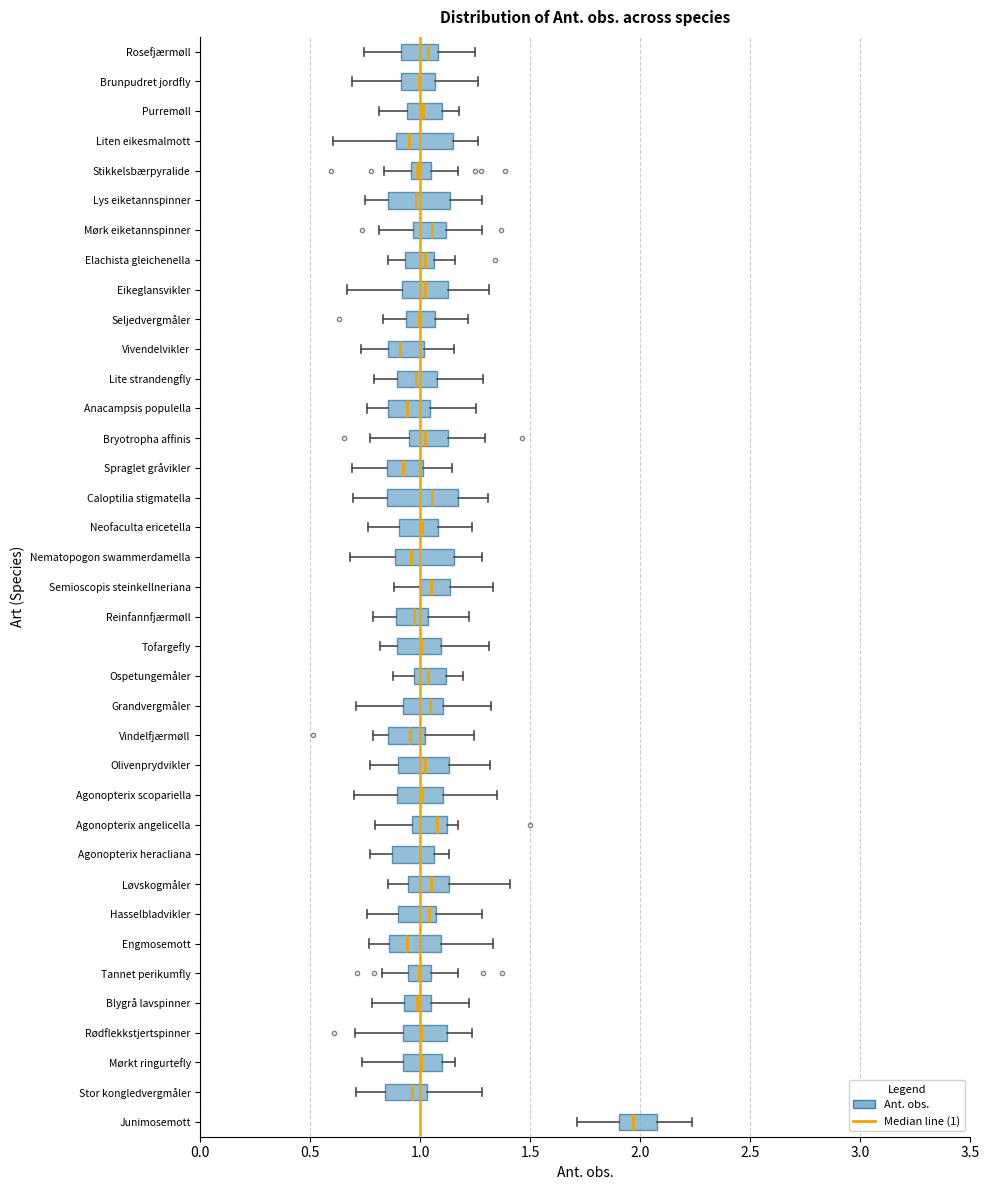

Reading bottom to top, read every box against the x-axis: the position of its median line, the range the box covers, and the ends of its whiskers. The values are not printed on the chart, so give them approximately, as read against the axis.

Junimosemott: median 1.95, box 1.90 to 2.10, whiskers 1.70 to 2.25
Stor kongledvergmåler: median 0.95, box 0.85 to 1.05, whiskers 0.70 to 1.30
Mørkt ringurtefly: median 1.00, box 0.90 to 1.10, whiskers 0.75 to 1.15
Rødflekkstjertspinner: median 1.00, box 0.90 to 1.10, whiskers 0.70 to 1.25
Blygrå lavspinner: median 1.00, box 0.90 to 1.05, whiskers 0.80 to 1.20
Tannet perikumfly: median 1.00, box 0.95 to 1.05, whiskers 0.80 to 1.15
Engmosemott: median 0.95, box 0.85 to 1.10, whiskers 0.75 to 1.35
Hasselbladvikler: median 1.05 (just left of the box's right edge), box 0.90 to 1.05, whiskers 0.75 to 1.30
Løvskogmåler: median 1.05, box 0.95 to 1.15, whiskers 0.85 to 1.40
Agonopterix heracliana: median 1.00, box 0.85 to 1.05, whiskers 0.75 to 1.15
Agonopterix angelicella: median 1.10 (just left of the box's right edge), box 0.95 to 1.10, whiskers 0.80 to 1.15
Agonopterix scopariella: median 1.00, box 0.90 to 1.10, whiskers 0.70 to 1.35
Olivenprydvikler: median 1.00, box 0.90 to 1.15, whiskers 0.75 to 1.30
Vindelfjærmøll: median 0.95, box 0.85 to 1.00, whiskers 0.80 to 1.25
Grandvergmåler: median 1.05, box 0.90 to 1.10, whiskers 0.70 to 1.30
Ospetungemåler: median 1.05, box 0.95 to 1.10, whiskers 0.90 to 1.20
Tofargefly: median 1.00, box 0.90 to 1.10, whiskers 0.80 to 1.30
Reinfannfjærmøll: median 0.95, box 0.90 to 1.05, whiskers 0.80 to 1.20
Semioscopis steinkellneriana: median 1.05, box 1.00 to 1.15, whiskers 0.90 to 1.35
Nematopogon swammerdamella: median 0.95, box 0.90 to 1.15, whiskers 0.70 to 1.30
Neofaculta ericetella: median 1.00, box 0.90 to 1.10, whiskers 0.75 to 1.25
Caloptilia stigmatella: median 1.05, box 0.85 to 1.15, whiskers 0.70 to 1.30
Spraglet gråvikler: median 0.90, box 0.85 to 1.00, whiskers 0.70 to 1.15
Bryotropha affinis: median 1.00, box 0.95 to 1.15, whiskers 0.75 to 1.30
Anacampsis populella: median 0.95, box 0.85 to 1.05, whiskers 0.75 to 1.25
Lite strandengfly: median 1.00, box 0.90 to 1.10, whiskers 0.80 to 1.30
Vivendelvikler: median 0.90, box 0.85 to 1.00, whiskers 0.75 to 1.15
Seljedvergmåler: median 1.00, box 0.95 to 1.05, whiskers 0.85 to 1.20
Eikeglansvikler: median 1.00, box 0.90 to 1.15, whiskers 0.65 to 1.30
Elachista gleichenella: median 1.00, box 0.95 to 1.05, whiskers 0.85 to 1.15
Mørk eiketannspinner: median 1.05, box 0.95 to 1.10, whiskers 0.80 to 1.30
Lys eiketannspinner: median 1.00, box 0.85 to 1.15, whiskers 0.75 to 1.30
Stikkelsbærpyralide: median 1.00, box 0.95 to 1.05, whiskers 0.85 to 1.15
Liten eikesmalmott: median 0.95, box 0.90 to 1.15, whiskers 0.60 to 1.25
Purremøll: median 1.00, box 0.95 to 1.10, whiskers 0.80 to 1.15
Brunpudret jordfly: median 1.00, box 0.90 to 1.05, whiskers 0.70 to 1.25
Rosefjærmøll: median 1.05, box 0.90 to 1.10, whiskers 0.75 to 1.25